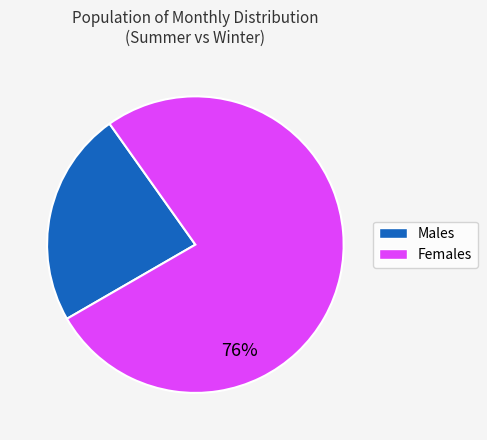

To the nearest percent, what is the average slice percentage?

50%